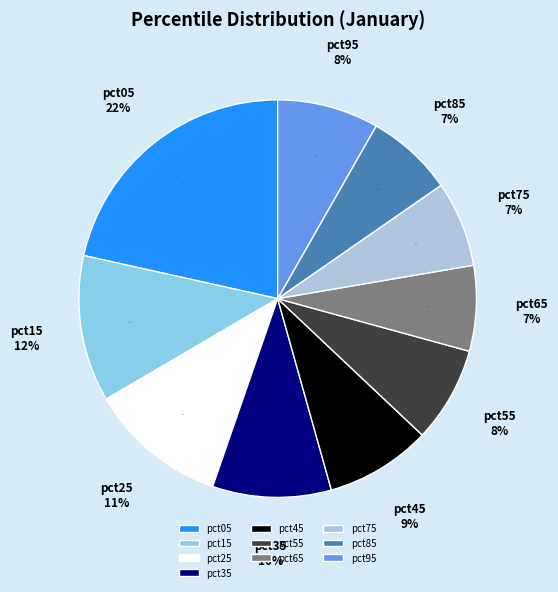

True or false: pct05 accounts for 27% of the total.

False